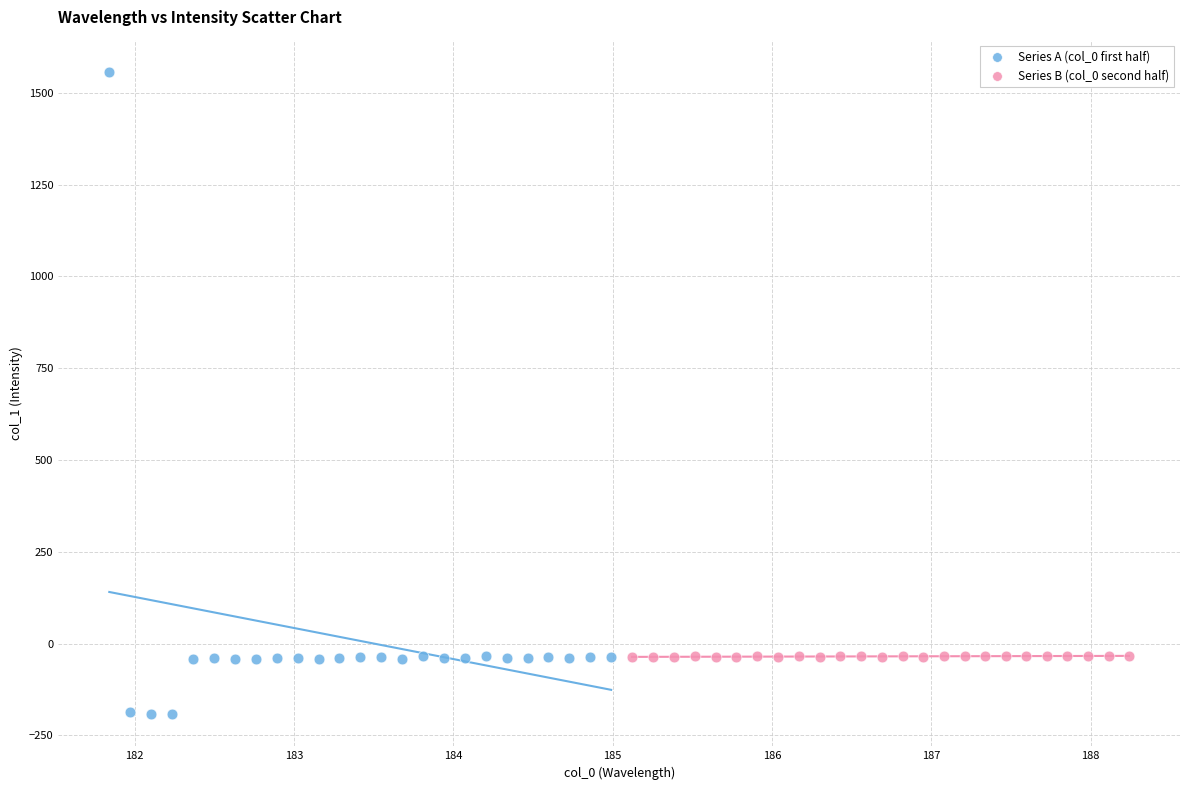

Which series contains the lowest Y value?

Series A (col_0 first half)